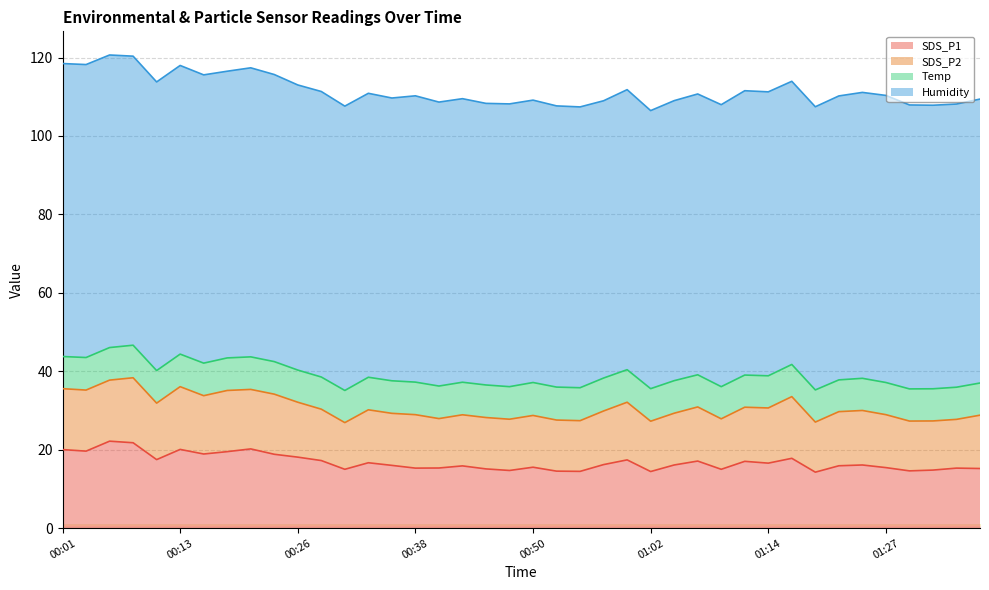

What are all the series names shown in the legend?

SDS_P1, SDS_P2, Temp, Humidity